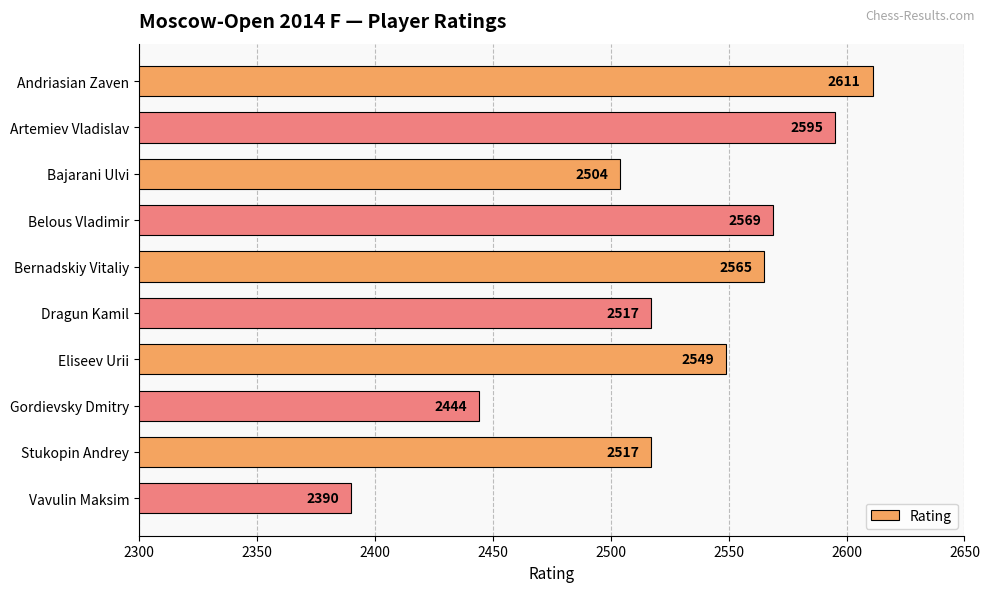

What value does the data have at Gordievsky Dmitry, to the nearest 10?

2440